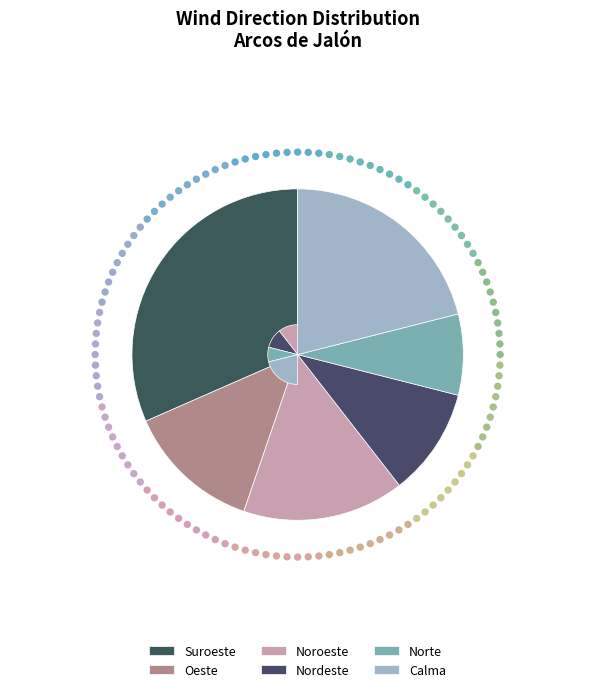

How many segments does this pie chart have?

6